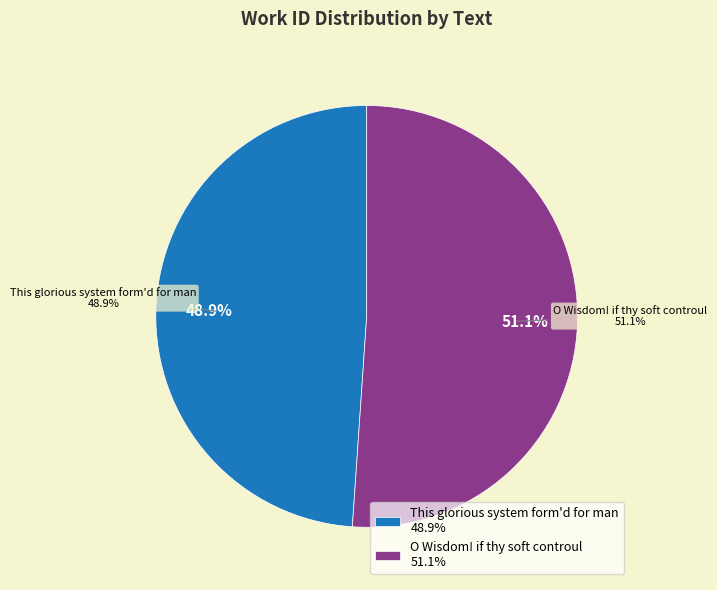

Count the number of slices in the pie.

2